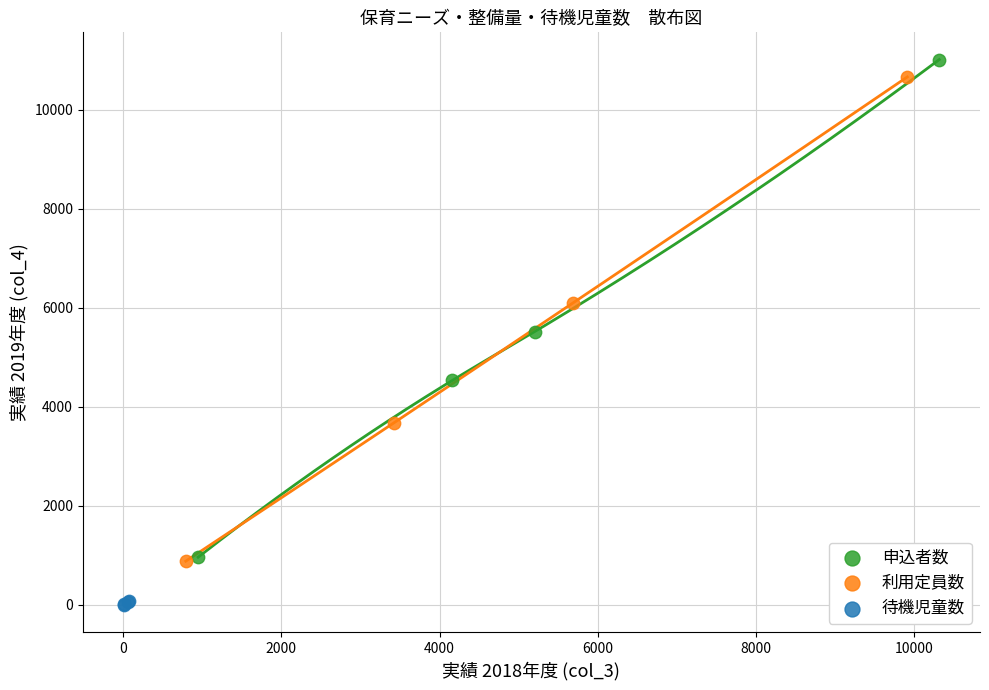

Which series has the largest Y range (max minus min)?

申込者数